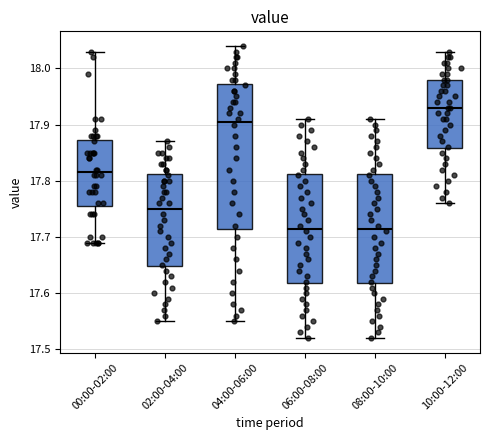

Comparing the boxes themselves (not the whiskers), which one is the tallest?

04:00-06:00